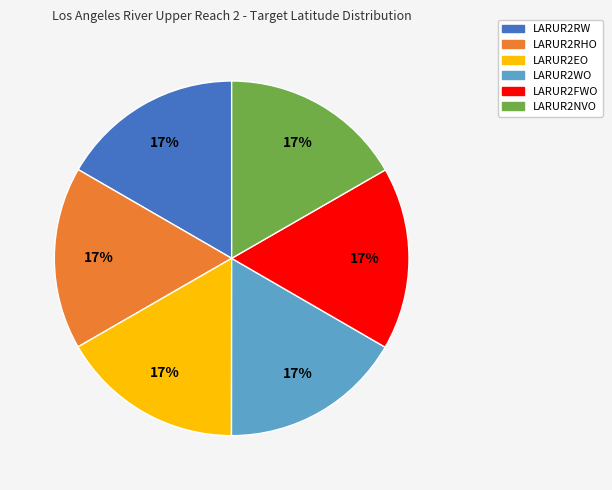

How many slices are in this pie chart?

6